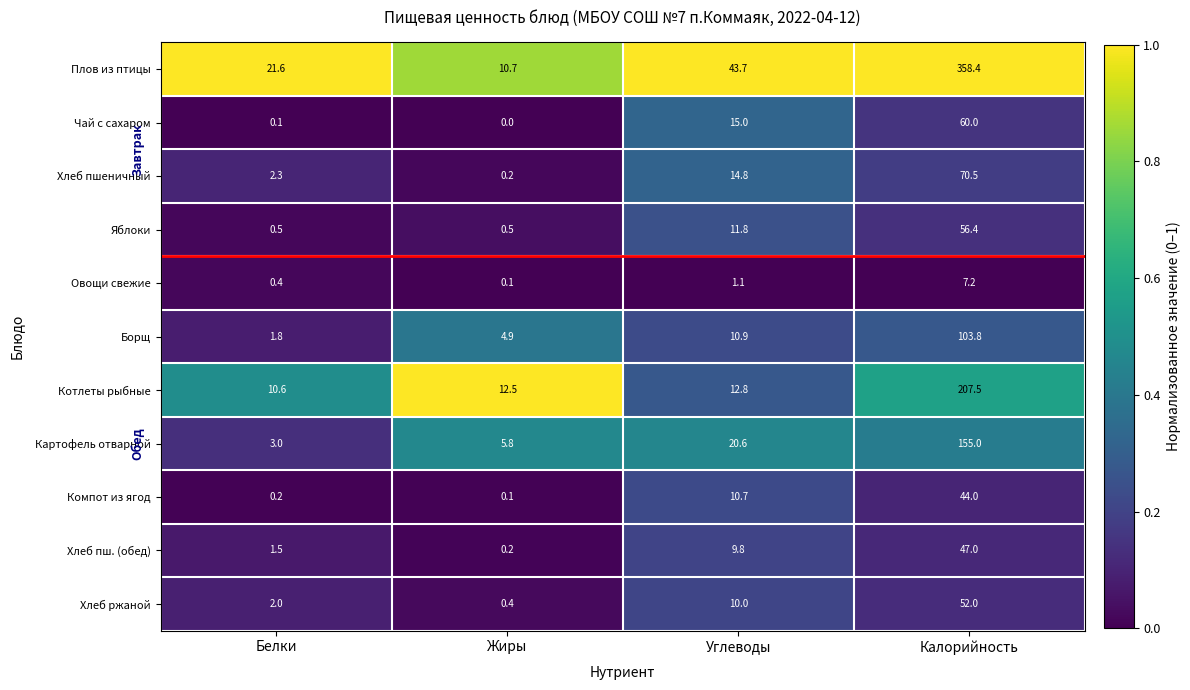

At which label is Хлеб ржаной closest to 26?

Углеводы